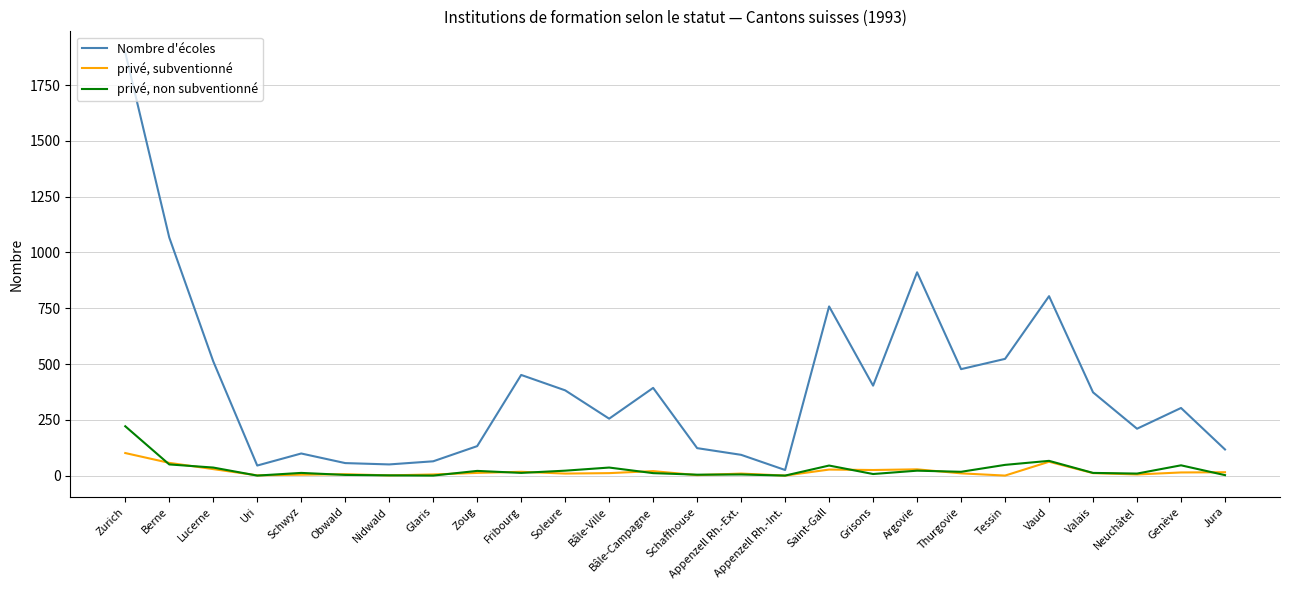

At which label does privé, subventionné reach its peak?

Zurich